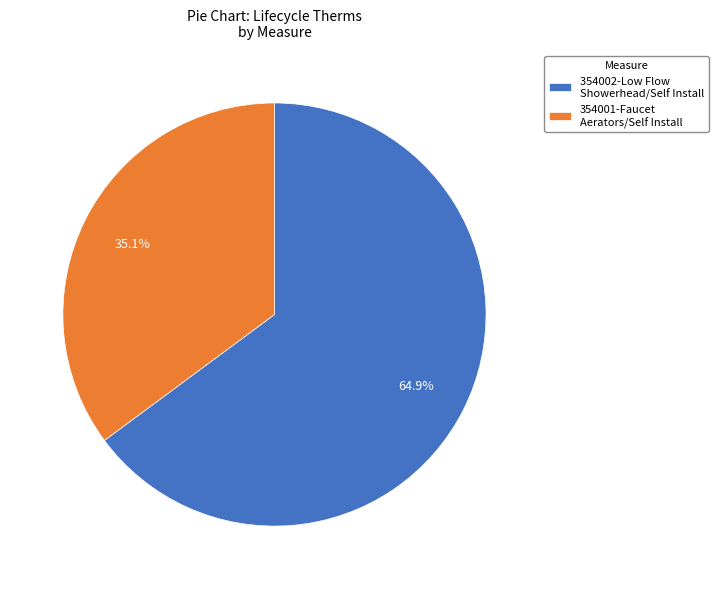

Combined, what portion of the pie is 354001-Faucet Aerators/Self Install and 354002-Low Flow Showerhead/Self Install?

100.0%